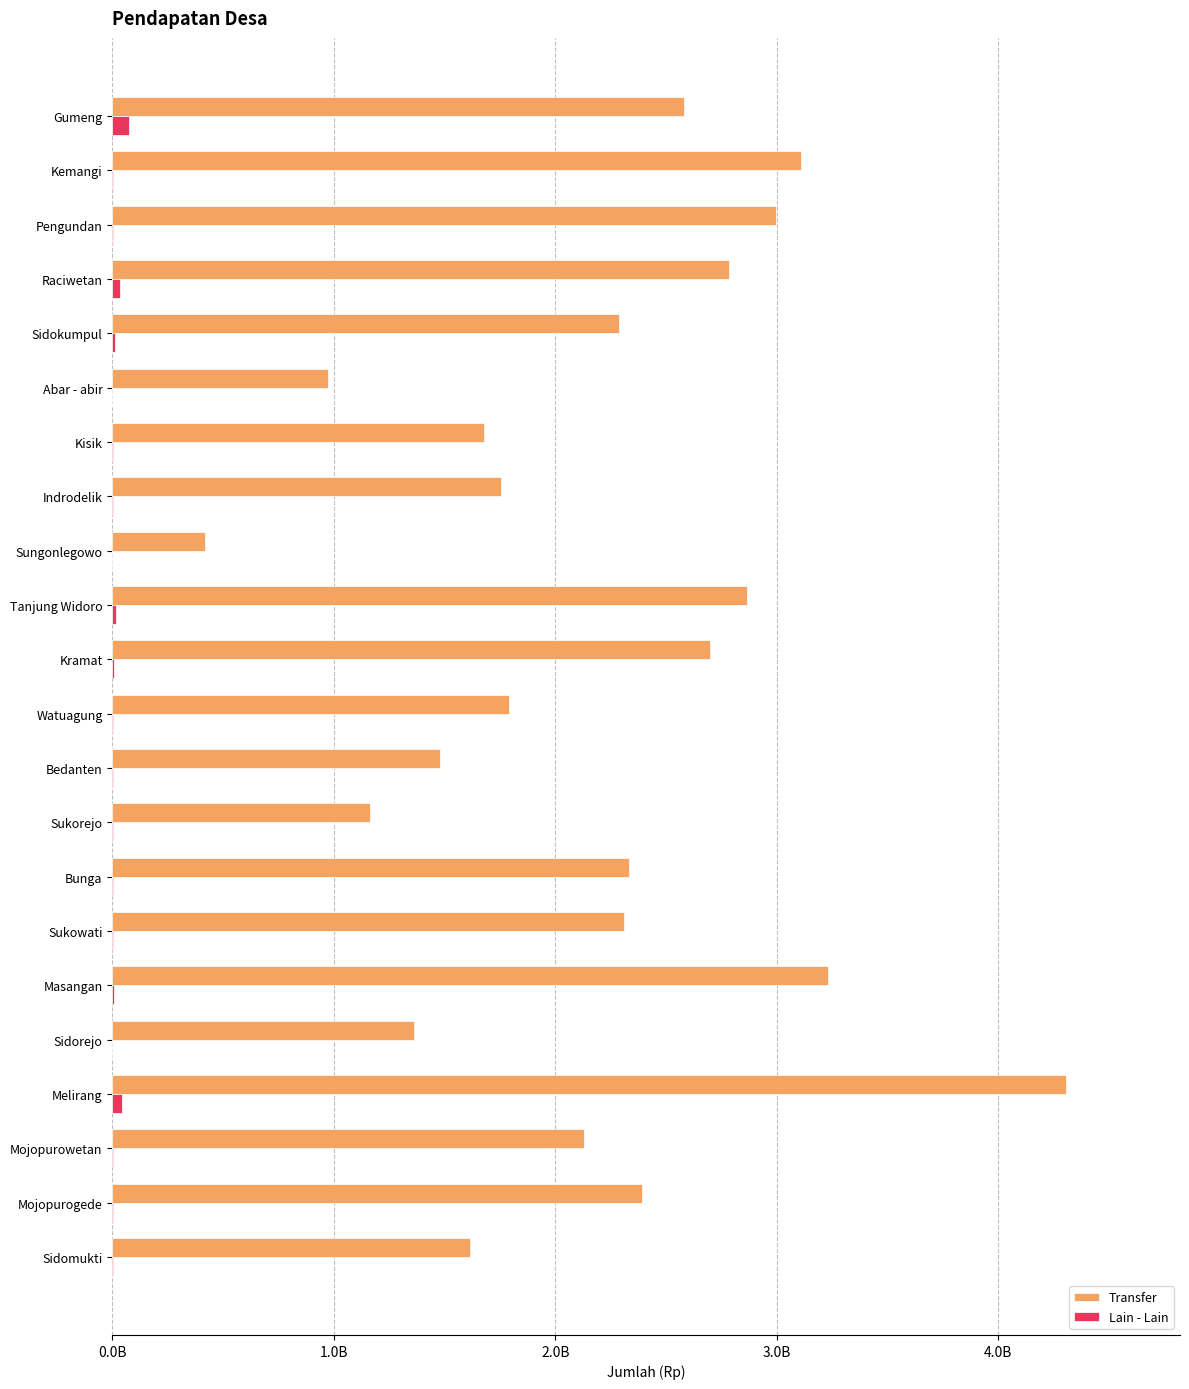

What are all the series names shown in the legend?

Transfer, Lain - Lain